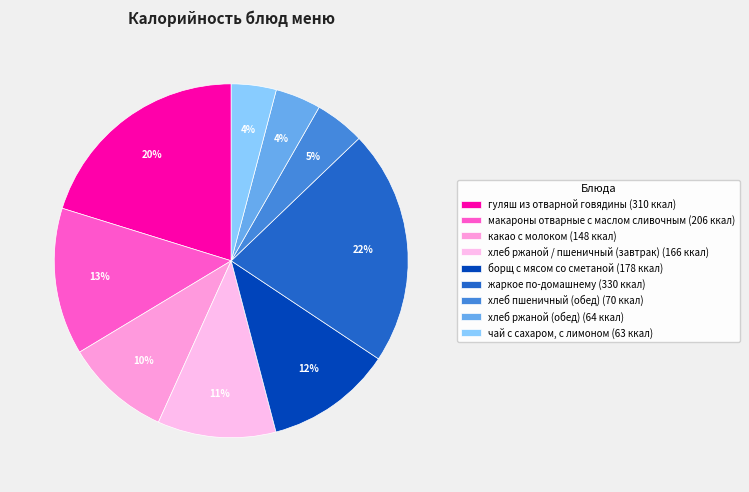

Count the number of slices in the pie.

9